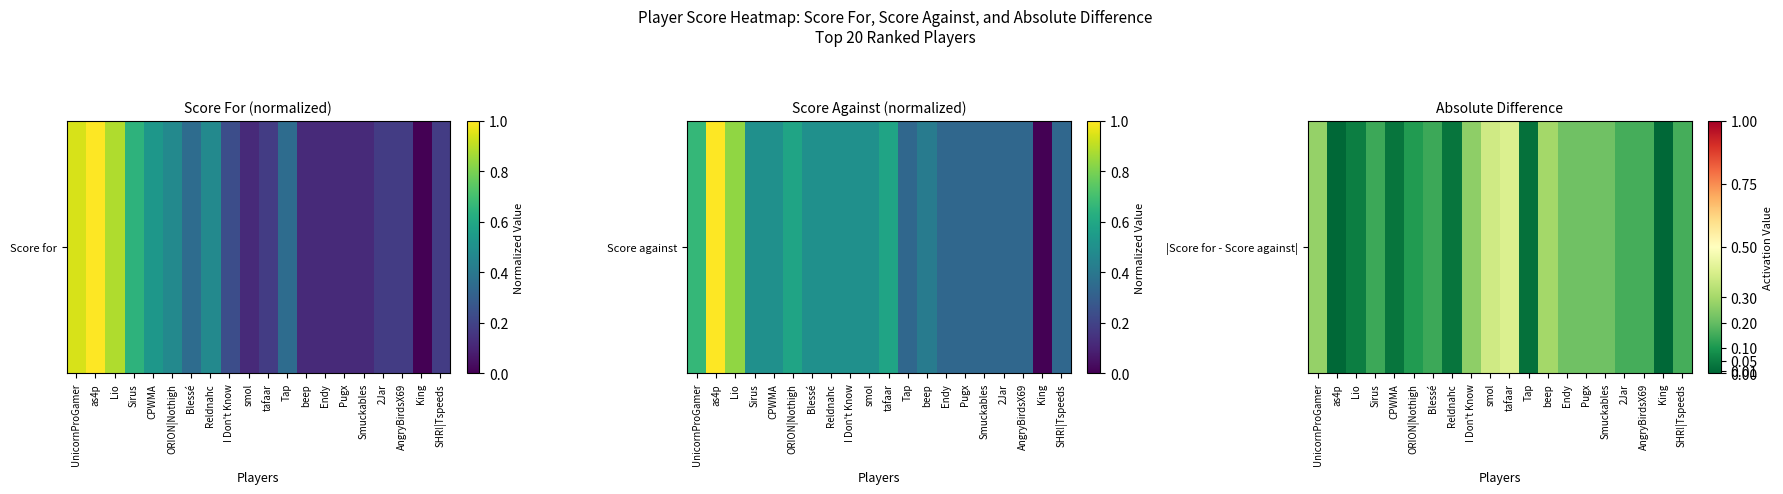

List the labels in order of value, largest first.

tafaar, smol, beep, UnicornProGamer, I Don't Know, Endy, Pugx, Smuckables, 2Jar, AngryBirdsX69, SHR!|Tspeeds, Sirus, Blessé, ORION|Nothigh, Lio, CPWMA, Reldnahc, Tap, as4p, King